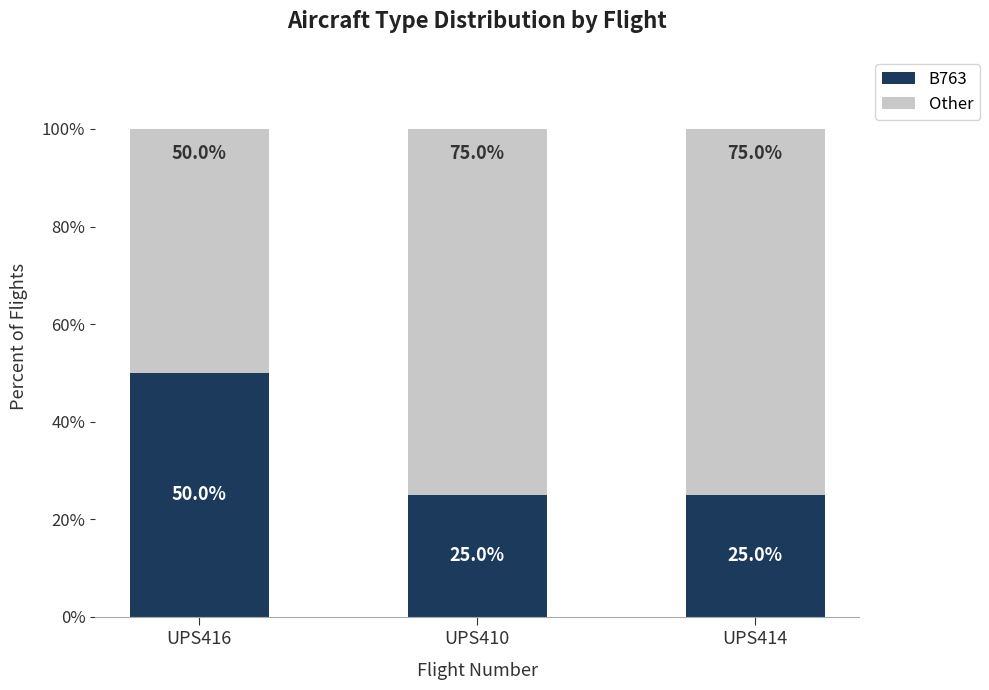

Count the number of data series in this chart.

2